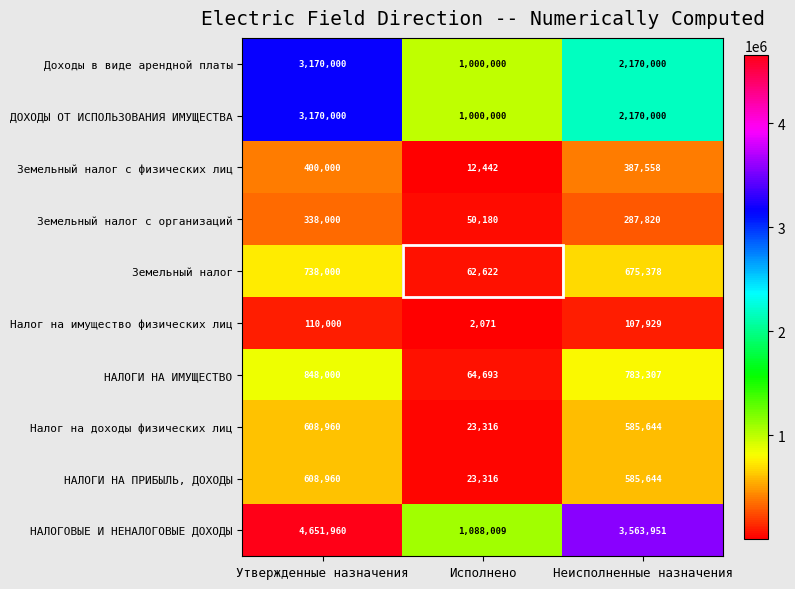

At which label does Земельный налог с физических лиц reach its peak?

Утвержденные назначения